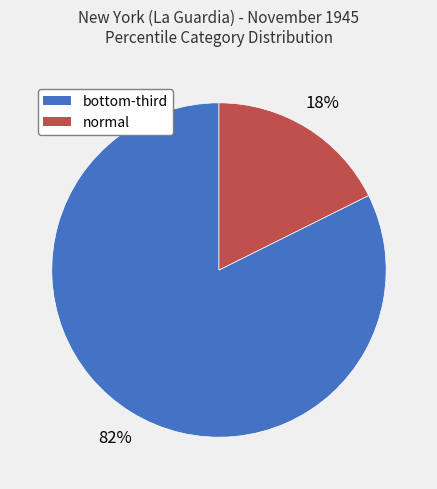

Is there a majority slice in this chart?

Yes